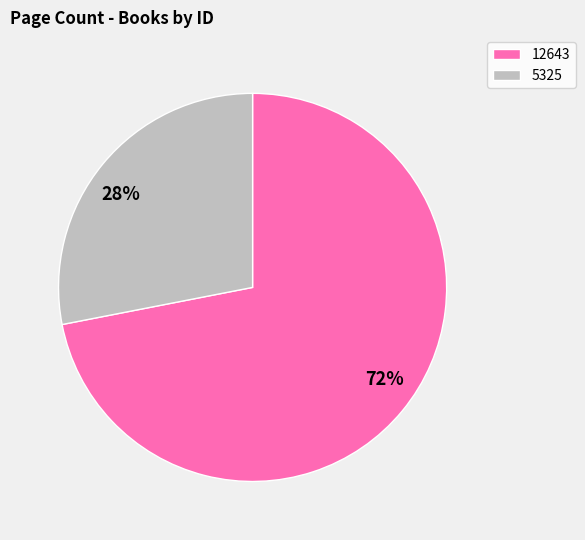

How many segments does this pie chart have?

2